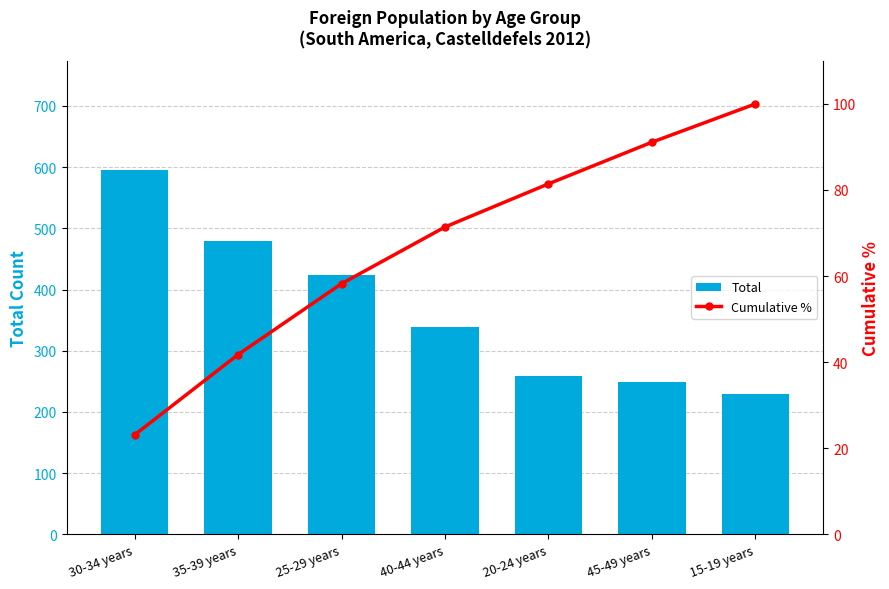

List the labels in order of Cumulative % value, largest first.

15-19 years, 45-49 years, 20-24 years, 40-44 years, 25-29 years, 35-39 years, 30-34 years